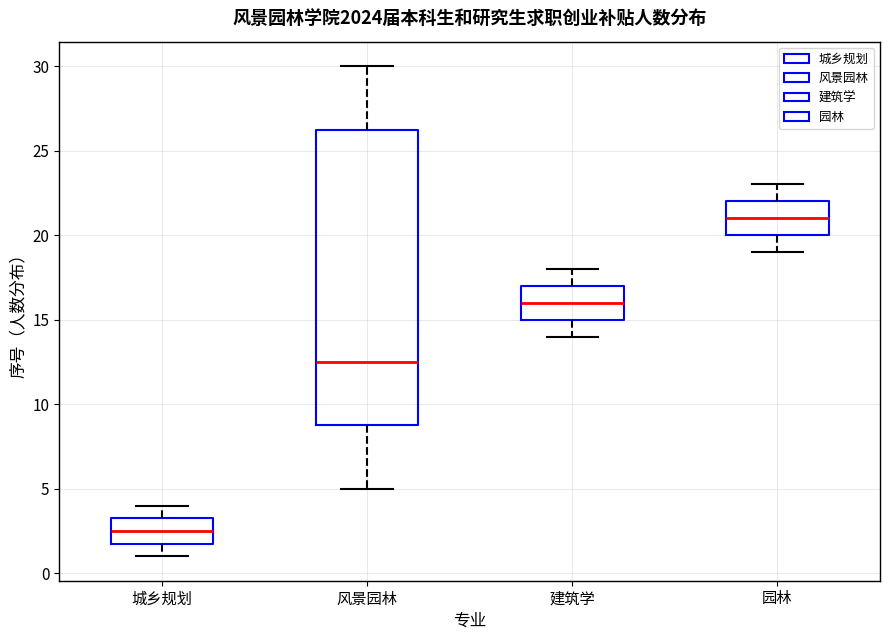

Reading left to right, read every box against the y-axis: the position of its median line, the range the box covers, and the ends of its whiskers. The values are not printed on the chart, so give them approximately, as read against the axis.

城乡规划: median 2.5, box 2.0 to 3.5, whiskers 1.0 to 4.0
风景园林: median 12.5, box 9.0 to 26.5, whiskers 5.0 to 30.0
建筑学: median 16.0, box 15.0 to 17.0, whiskers 14.0 to 18.0
园林: median 21.0, box 20.0 to 22.0, whiskers 19.0 to 23.0